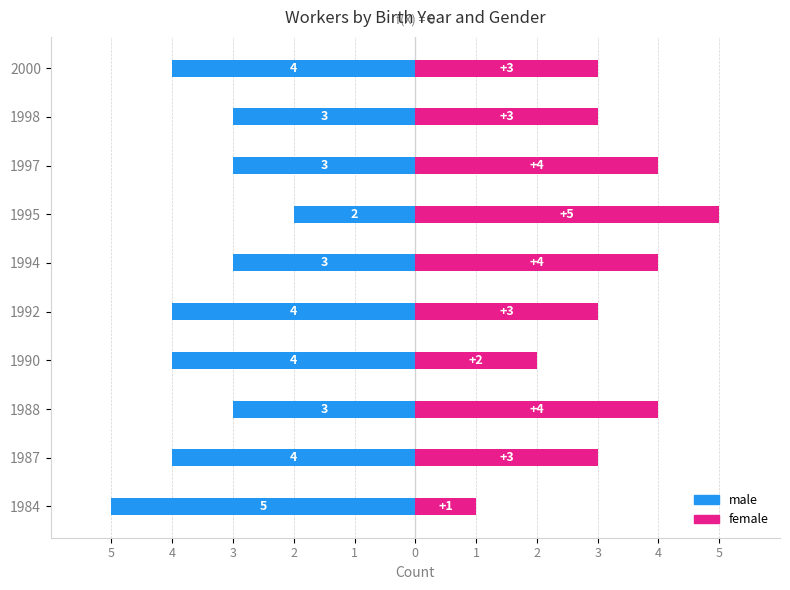

What is the sum of all female values?

32